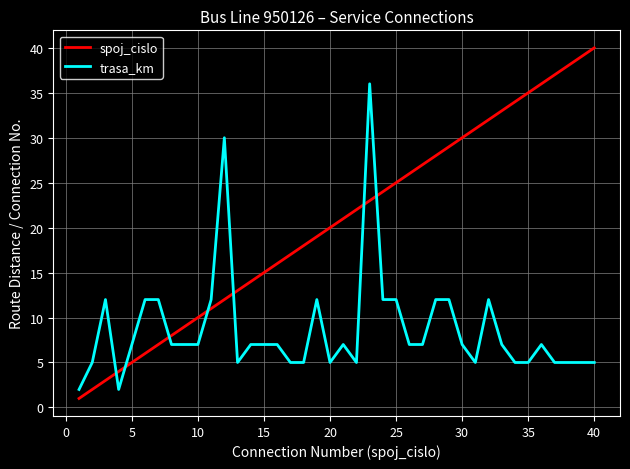

Reading right to left, what are all the values shown in this chart?

spoj_cislo: 40	39	38	37	36	35	34	33	32	31	30	29	28	27	26	25	24	23	22	21	20	19	18	17	16	15	14	13	12	11	10	9	8	7	6	5	4	3	2	1
trasa_km: 5	5	5	5	7	5	5	7	12	5	7	12	12	7	7	12	12	36	5	7	5	12	5	5	7	7	7	5	30	12	7	7	7	12	12	7	2	12	5	2